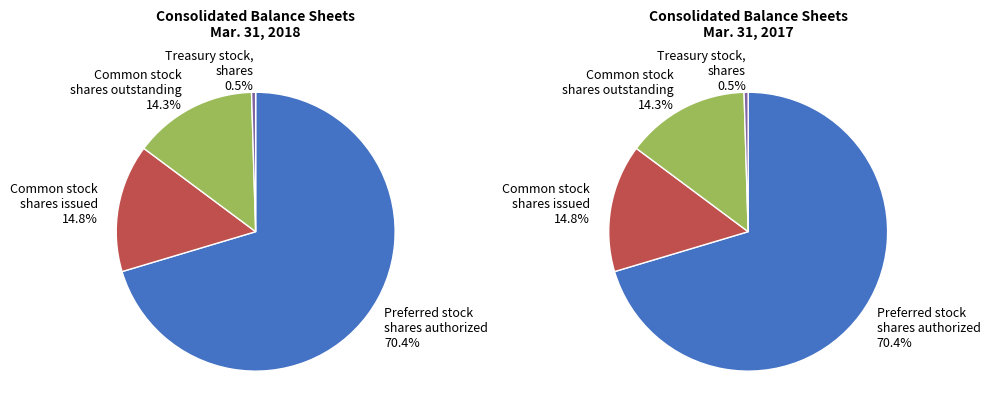

Which slice is the largest?

Preferred stock
shares authorized